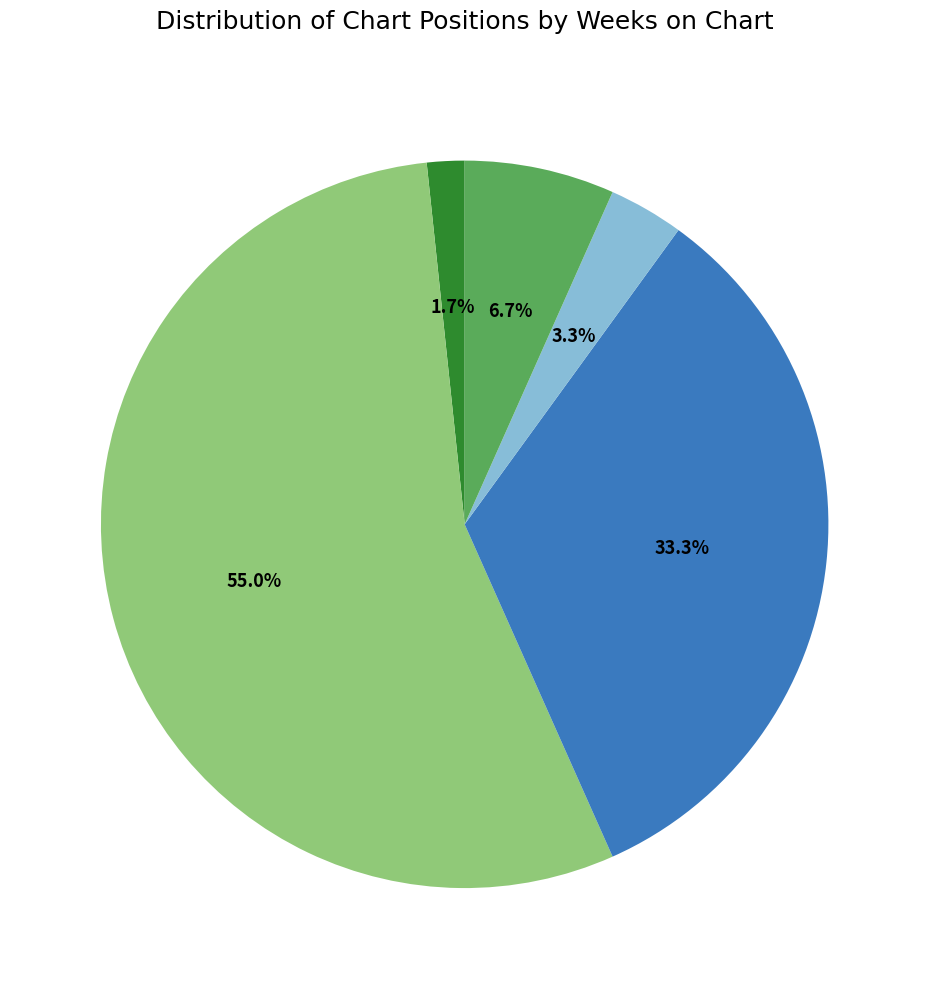

Is there a majority slice in this chart?

Yes